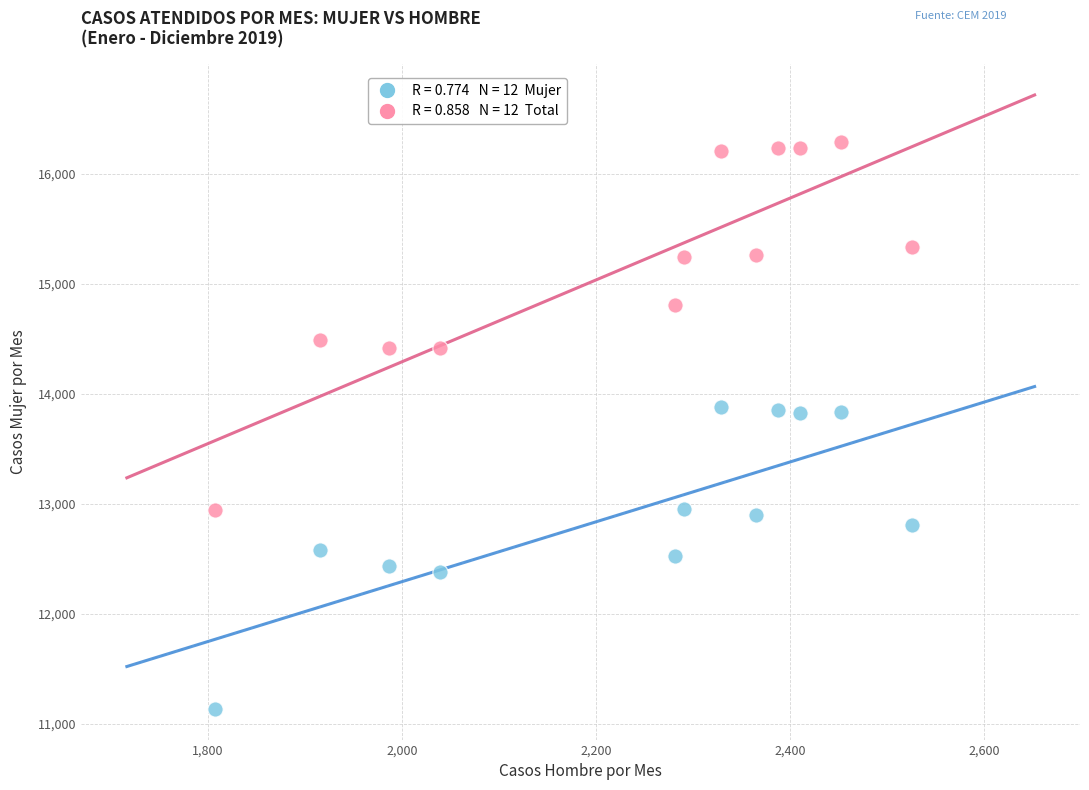

Across all data points, what is the range of X values (max minus min)?

719